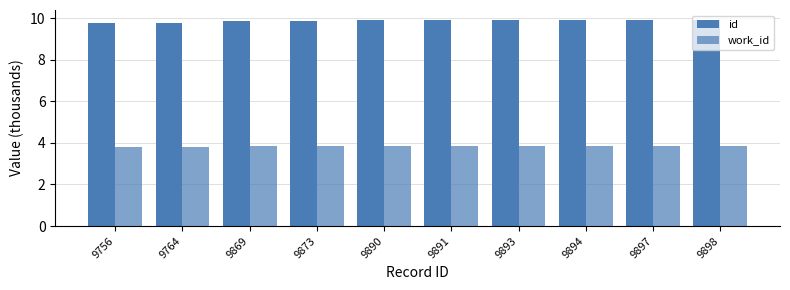

What is the value of the work_id bar at the 4th from the left?

3.8